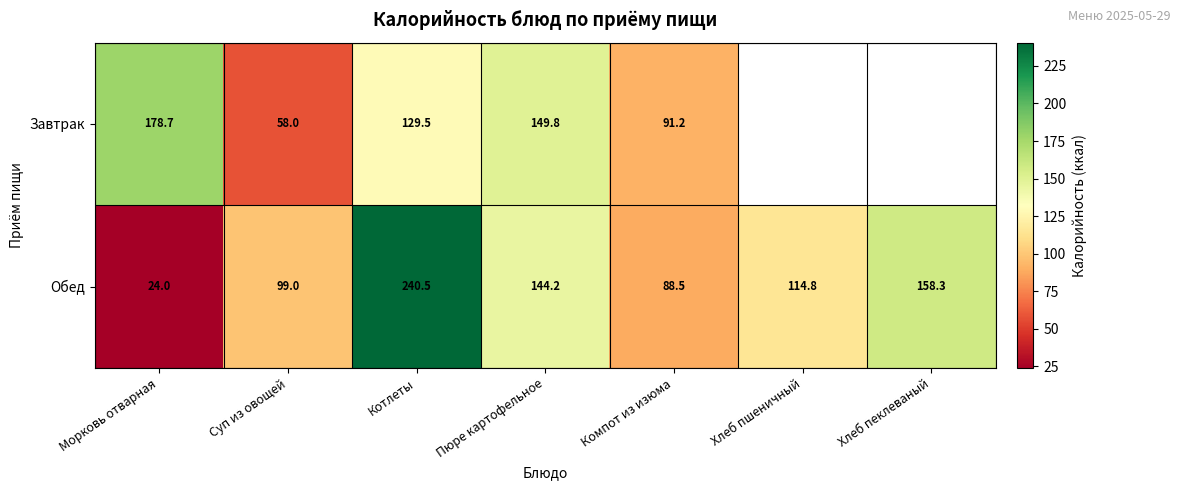

At which label is Обед closest to 132?

Пюре картофельное